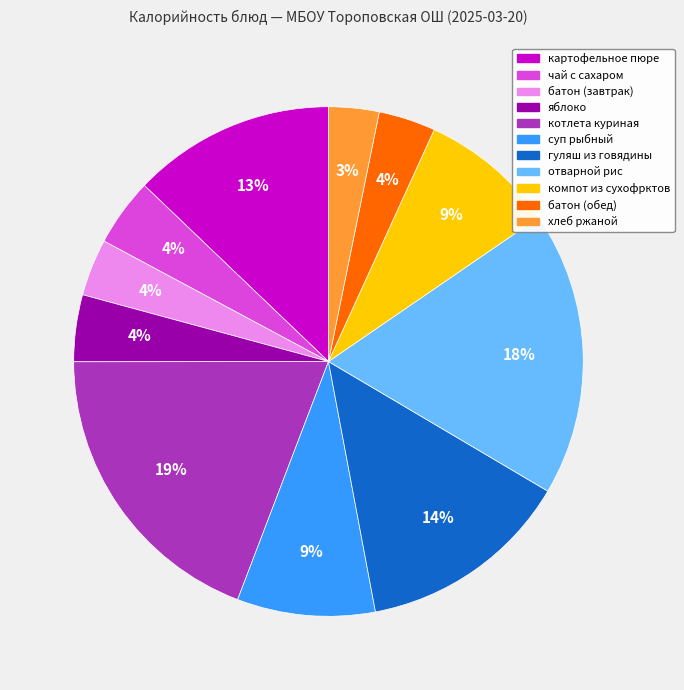

To the nearest percent, what is the combined percentage of хлеб ржаной and гуляш из говядины?

17%